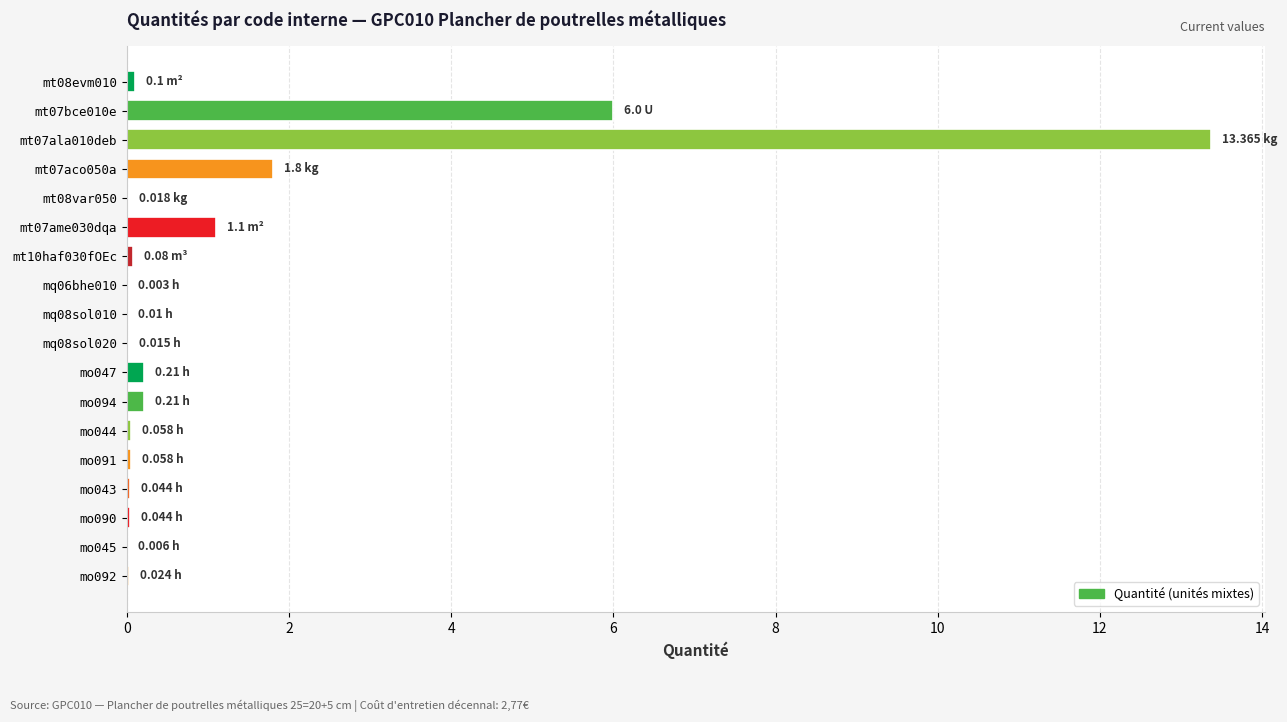

What is the greatest value displayed?

13.4